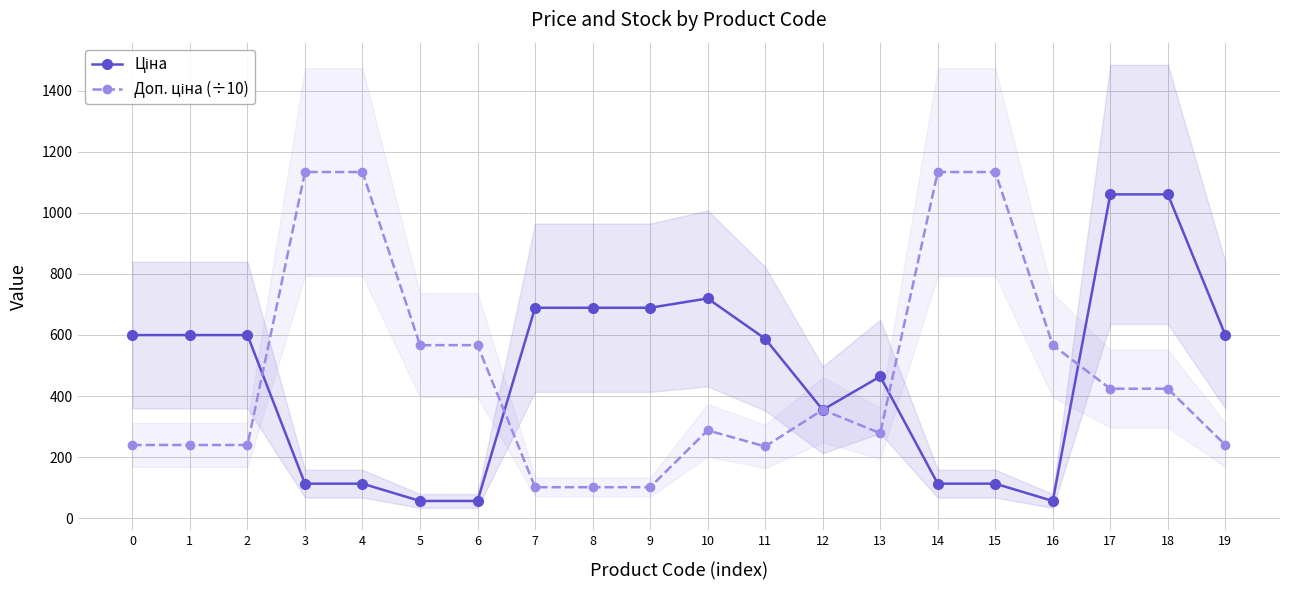

How many lines are shown in the chart?

2